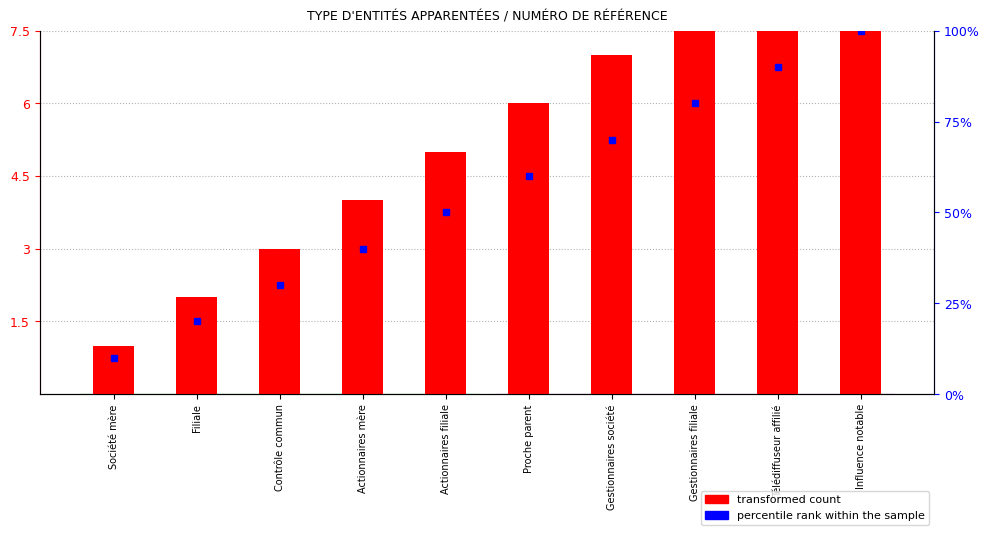

How many data points in percentile rank within the sample are above 60?

4